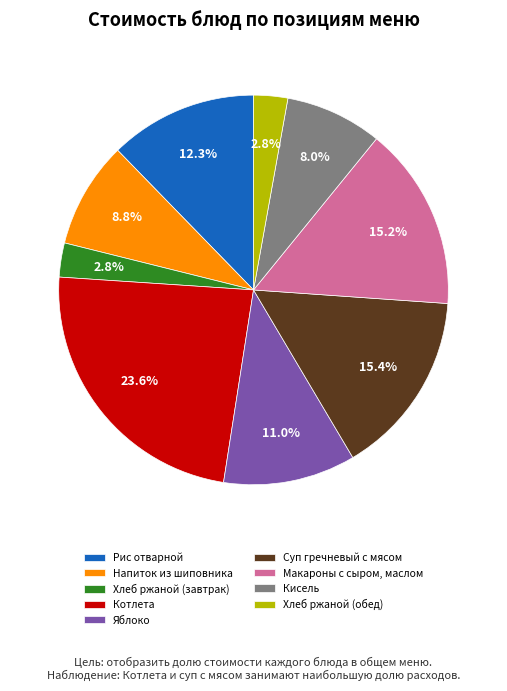

To the nearest percent, what is the combined percentage of Макароны с сыром, маслом and Кисель?

23%